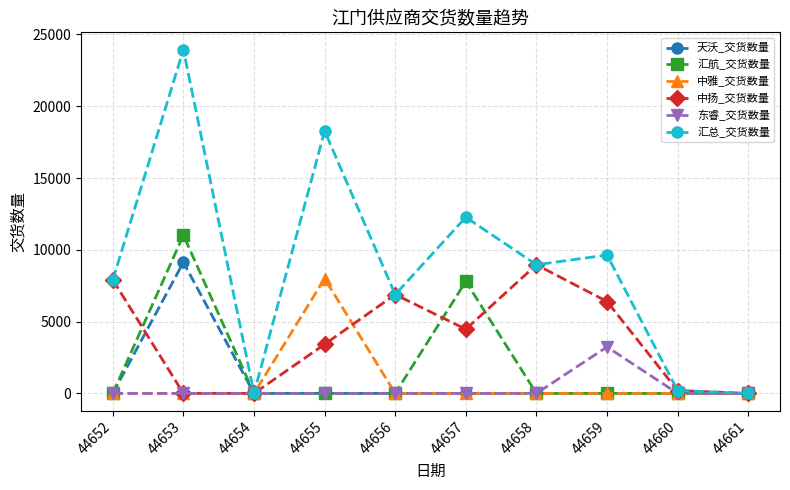

What is the difference between the highest and lowest values at 44659?

9637